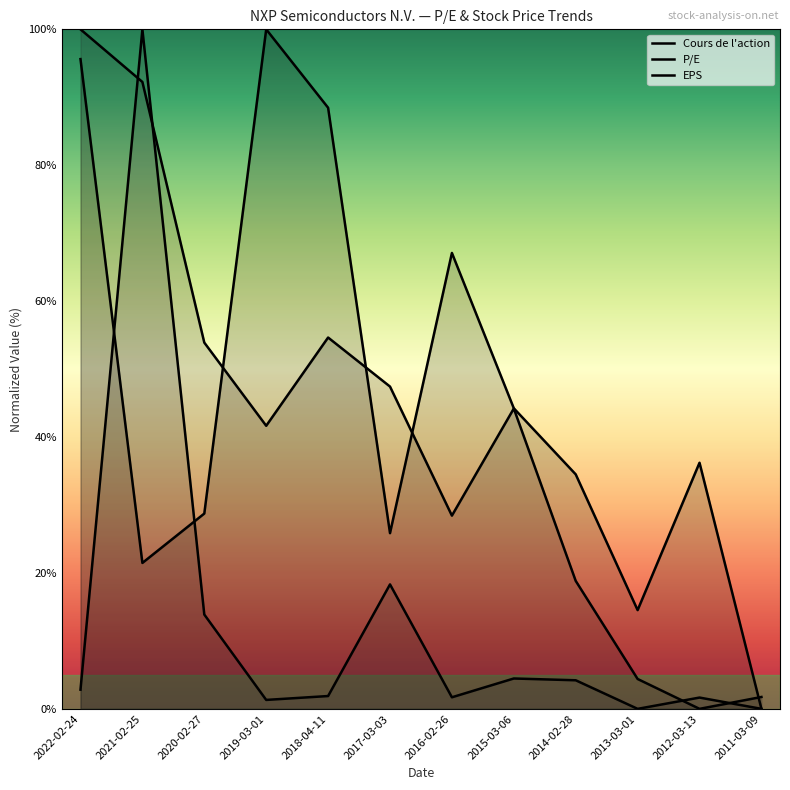

How many categories are shown in the chart?

12